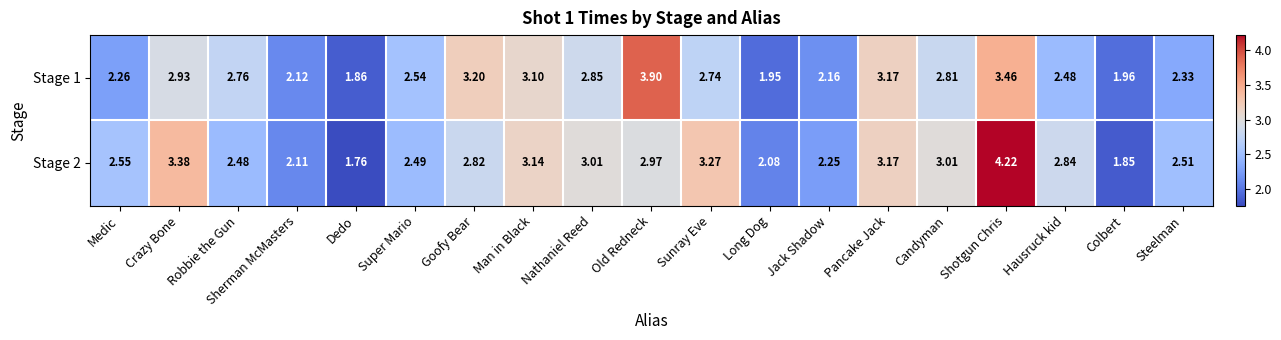

What is the total value across all series at Long Dog?

4.0